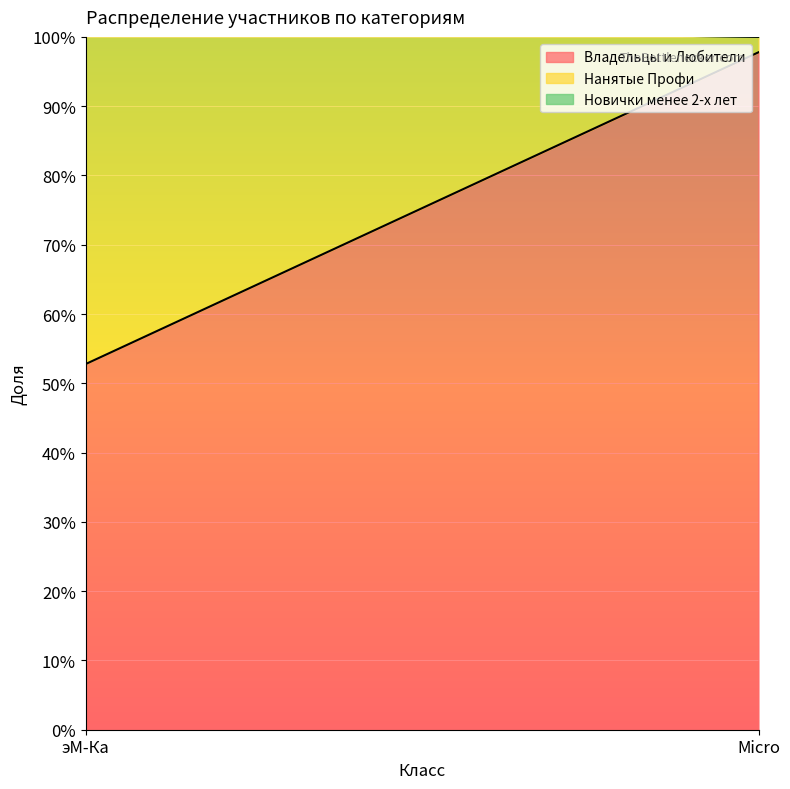

What is the label of the 2nd point from the right?

эМ-Ка